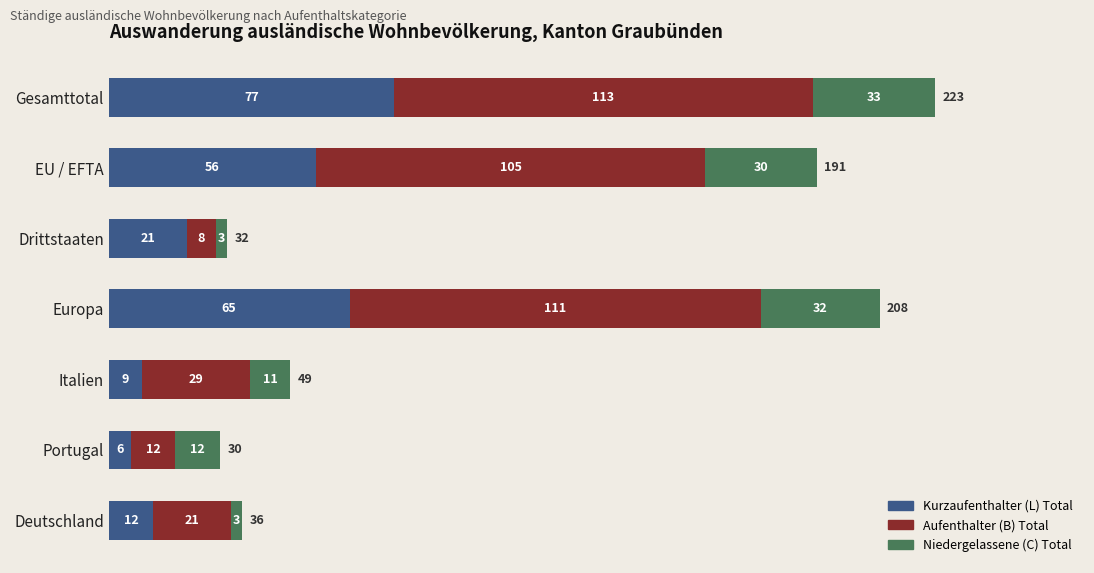

Which category has the highest value in the Kurzaufenthalter (L) Total series?

Gesamttotal